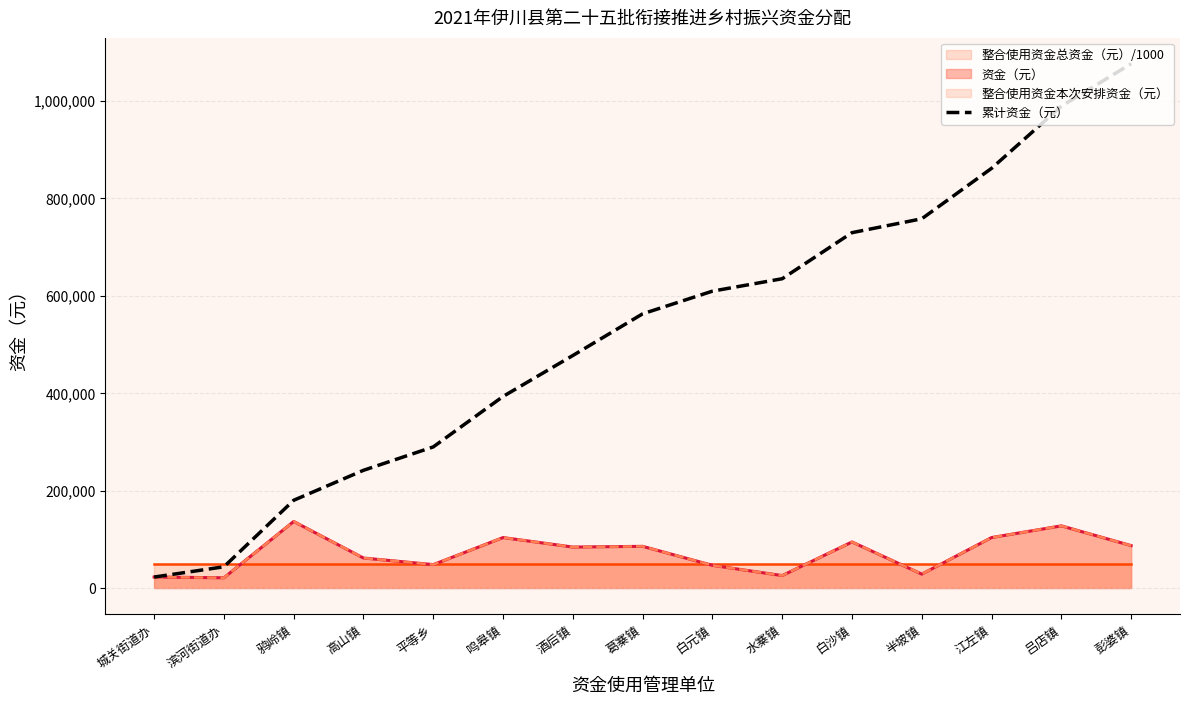

Reading right to left, extract all data points from this chart.

彭婆镇=1075500	吕店镇=988500	江左镇=861000	半坡镇=757500	白沙镇=729000	水寨镇=634500	白元镇=609000	葛寨镇=562500	酒后镇=477000	鸣皋镇=393000	平等乡=289500	高山镇=241500	鸦岭镇=180000	滨河街道办=43500	城关街道办=22500